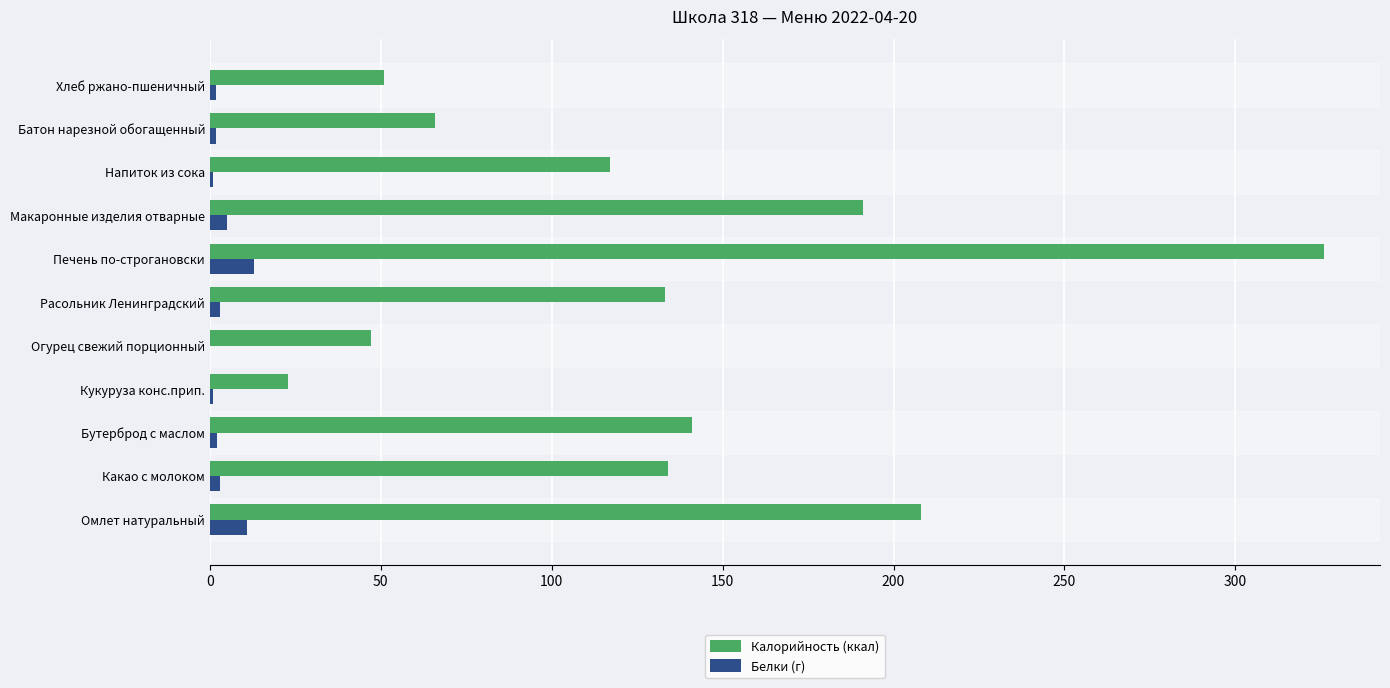

The Калорийность (ккал) series shows 133.0 at Расольник Ленинградский. True or false?

True